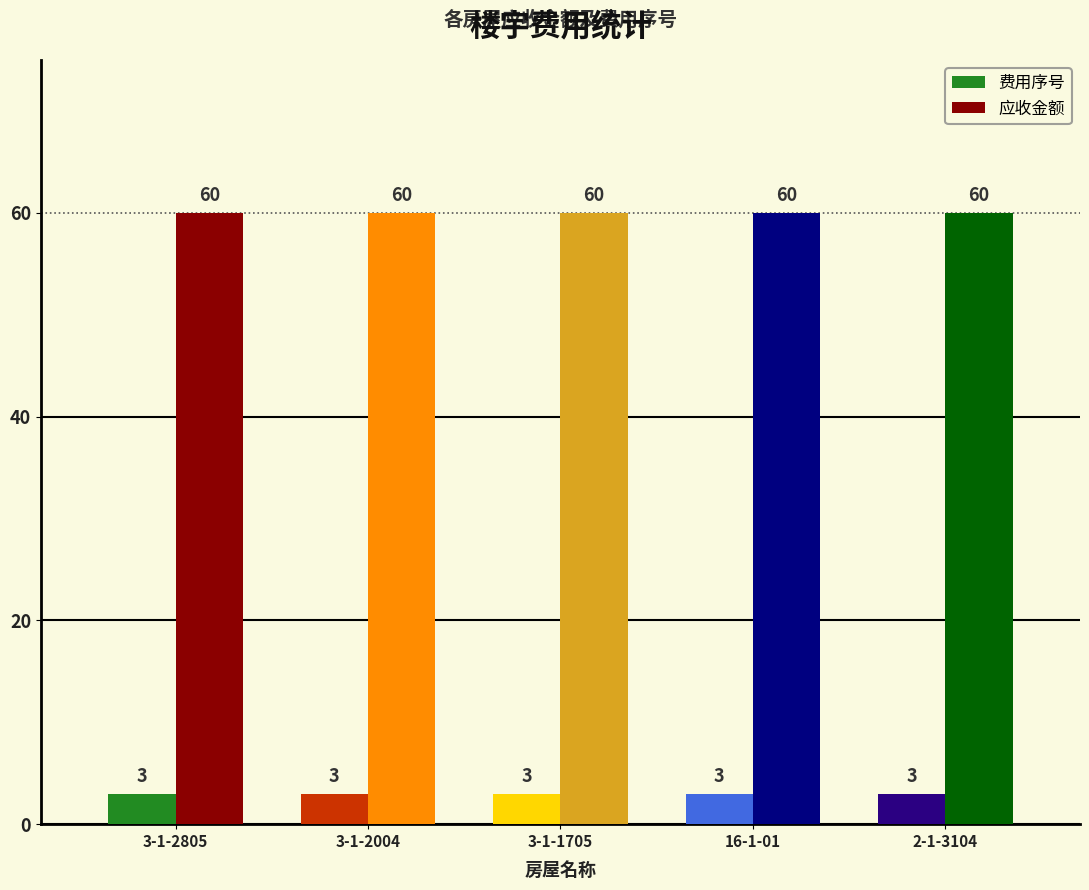

How many groups of bars are there?

5